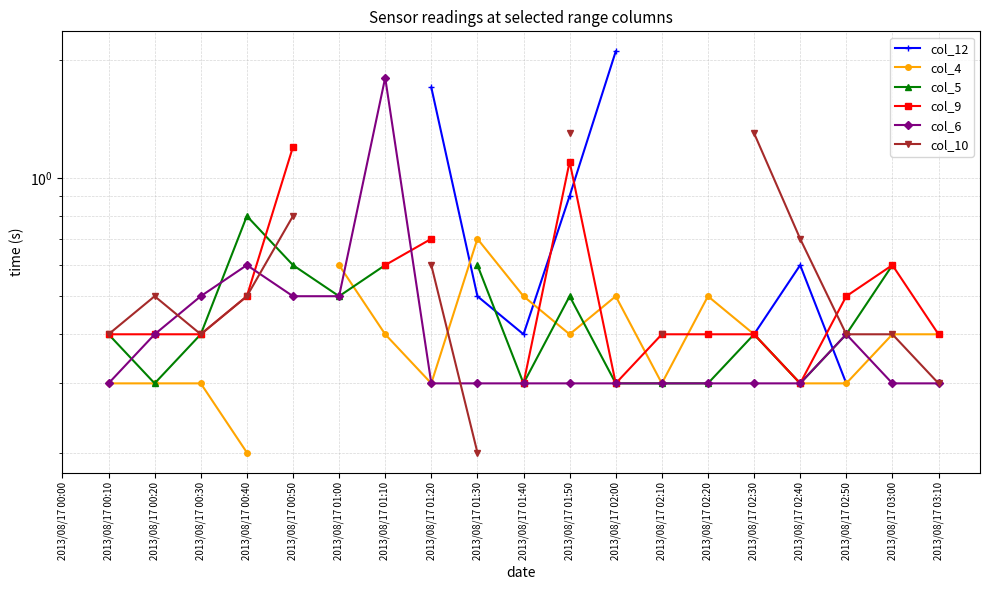

The value of col_6 at 2013/08/17 00:40 is 0.3. True or false?

False